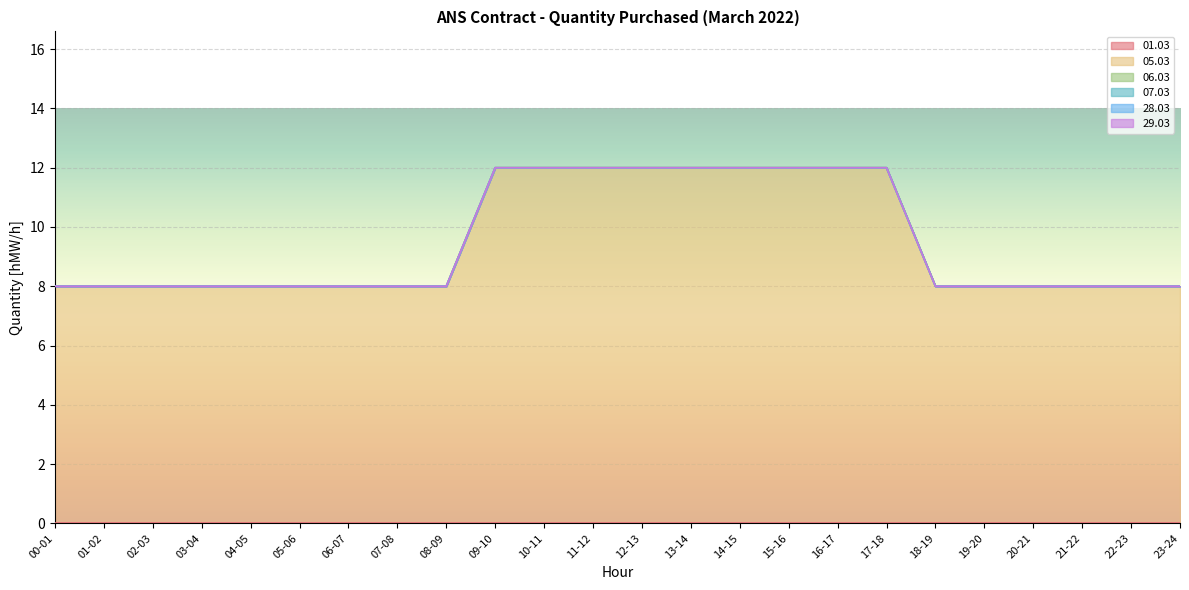

True or false: 06.03 has more than 0 interior local peaks.

False